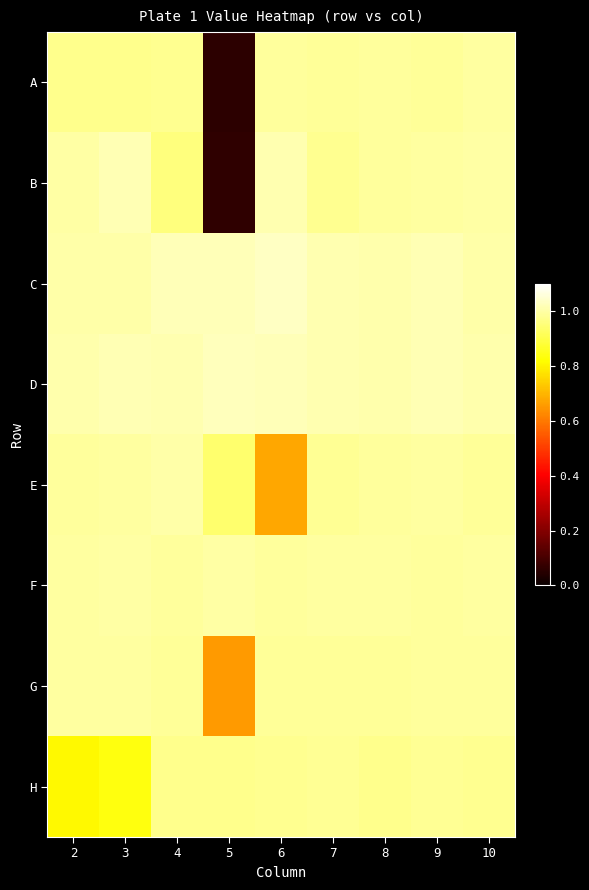

Reading right to left, list all the values displayed in this chart.

A: 10=1.0	9=1.0	8=1.0	7=1.0	6=1.0	5=0.1	4=1.0	3=1.0	2=1.0
B: 10=1.0	9=1.0	8=1.0	7=1.0	6=1.0	5=0.1	4=1.0	3=1.0	2=1.0
C: 10=1.0	9=1.0	8=1.0	7=1.0	6=1.0	5=1.0	4=1.0	3=1.0	2=1.0
D: 10=1.0	9=1.0	8=1.0	7=1.0	6=1.0	5=1.0	4=1.0	3=1.0	2=1.0
E: 10=1.0	9=1.0	8=1.0	7=1.0	6=0.7	5=0.9	4=1.0	3=1.0	2=1.0
F: 10=1.0	9=1.0	8=1.0	7=1.0	6=1.0	5=1.0	4=1.0	3=1.0	2=1.0
G: 10=1.0	9=1.0	8=1.0	7=1.0	6=1.0	5=0.7	4=1.0	3=1.0	2=1.0
H: 10=1.0	9=1.0	8=1.0	7=1.0	6=1.0	5=1.0	4=1.0	3=0.8	2=0.8